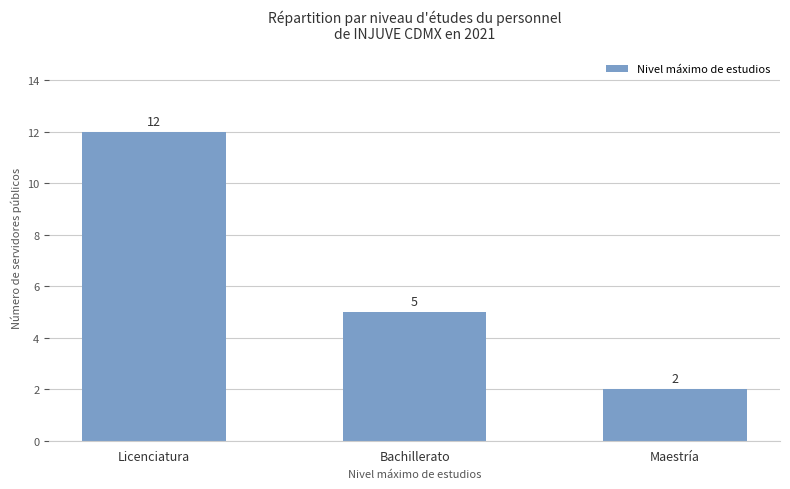

Reading left to right, transcribe all the data shown in this chart.

12	5	2